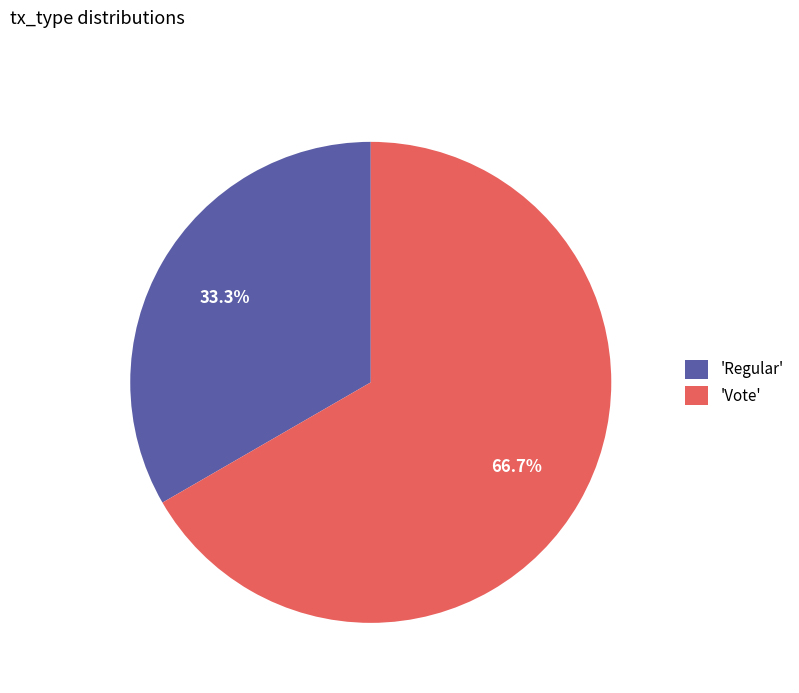

How many slices are in this pie chart?

2